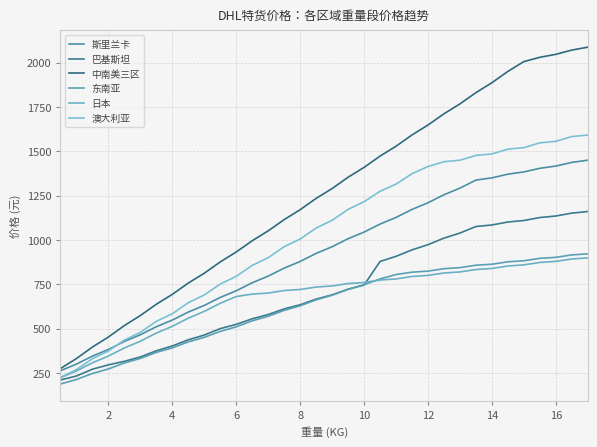

Which series has the largest range (max minus min)?

中南美三区